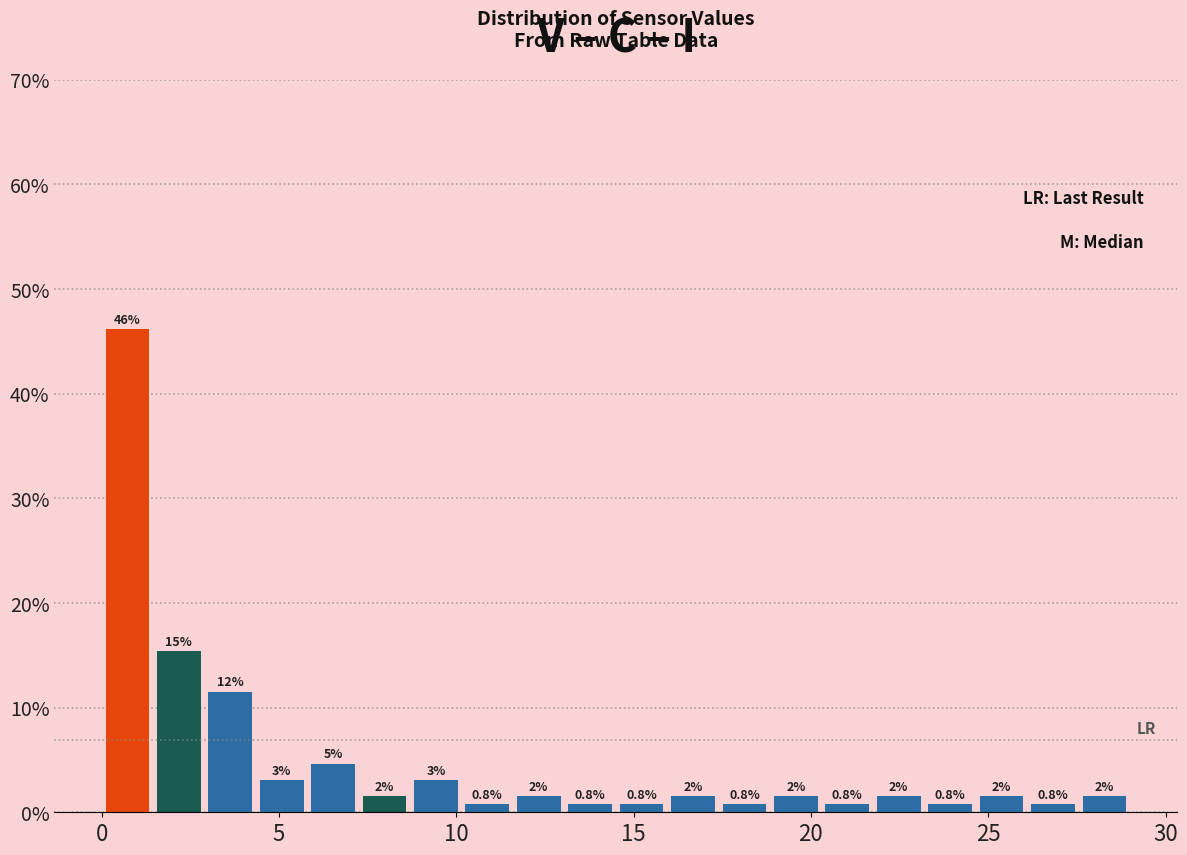

Around what value on the x-axis is the tallest bar? Give the approximate position of its centre, as read against the axis.

0.5